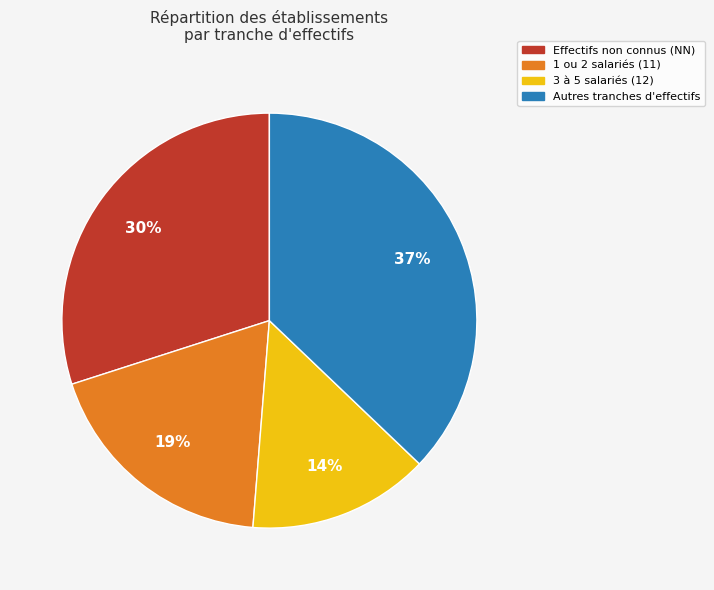

Which category has the biggest portion of the pie?

Autres tranches d'effectifs